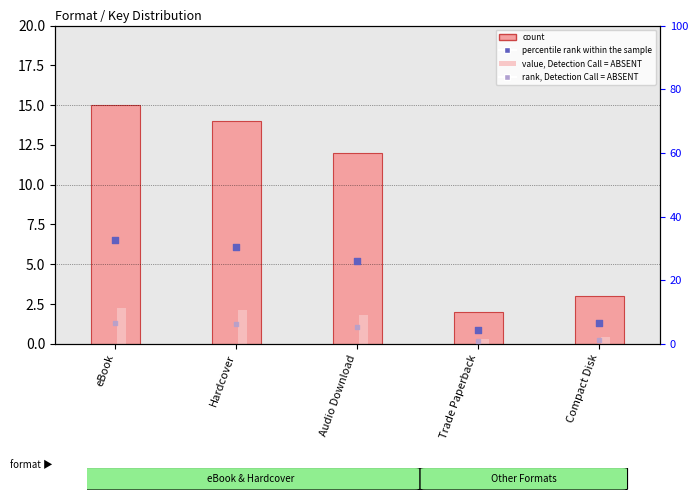

Which series reaches the maximum Y coordinate?

percentile rank within the sample